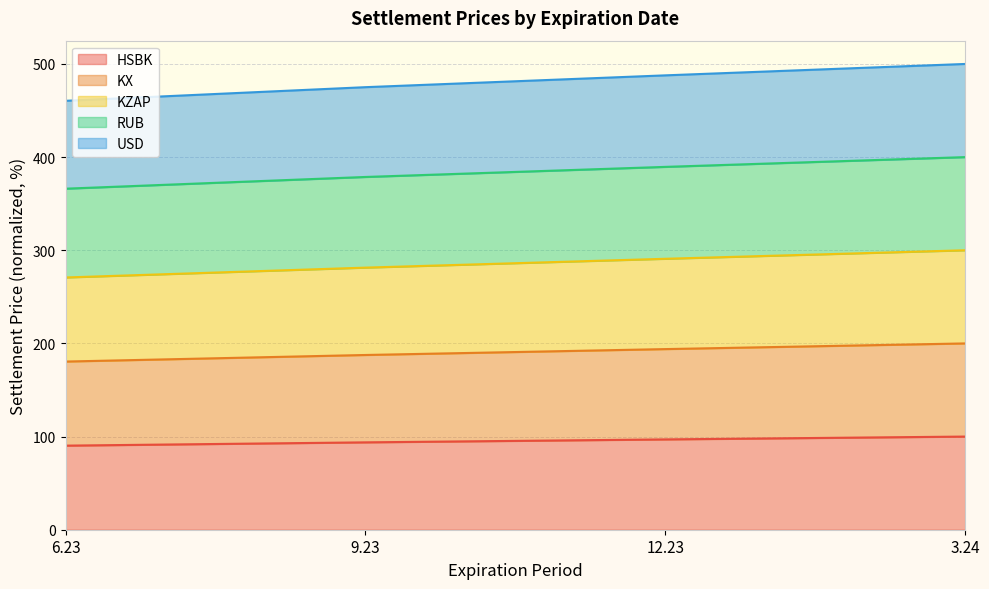

True or false: KX has more than 0 points higher than both neighbors.

False